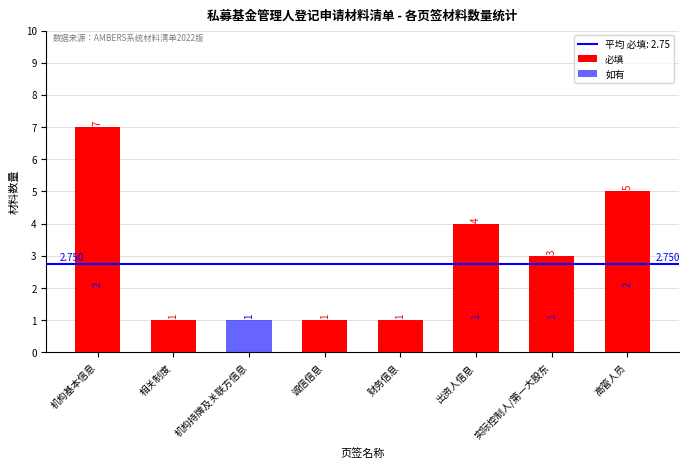

Are the bars horizontal?

No